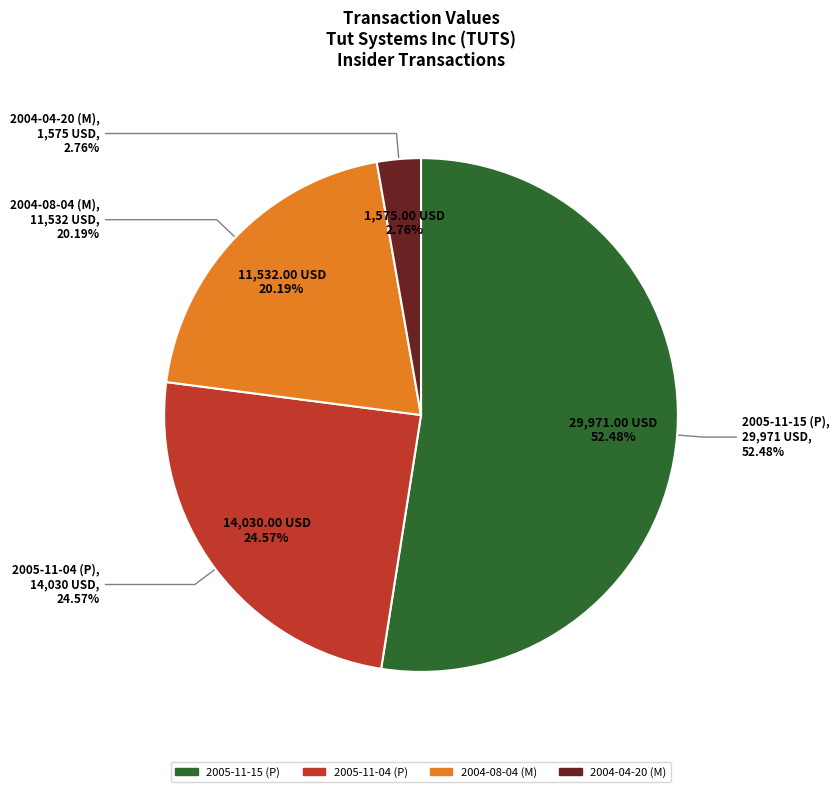

How many segments does this pie chart have?

4